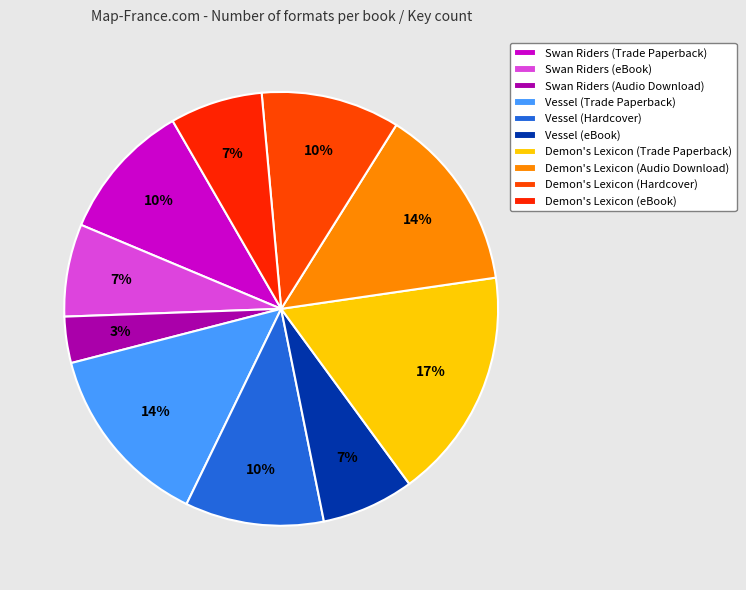

How many slices are in this pie chart?

10